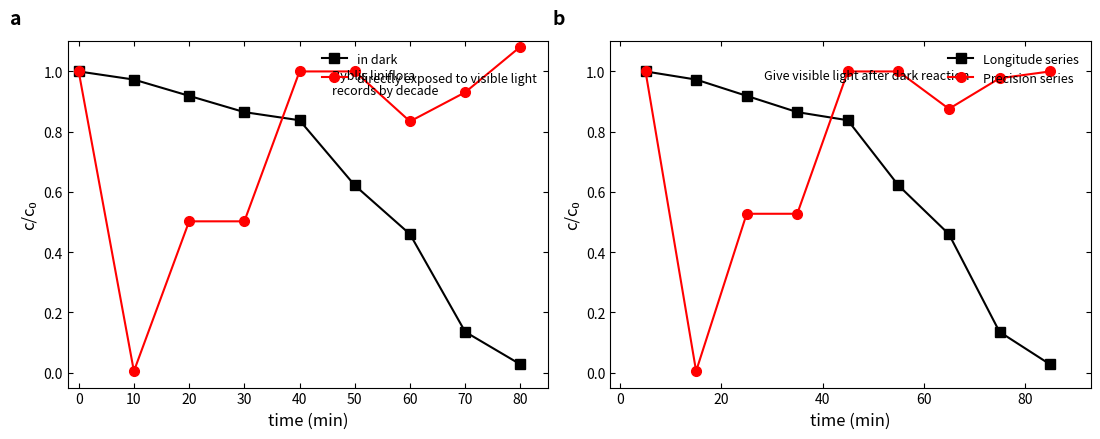

What is the sum of the directly exposed to visible light values at 50 and 20?

1.5